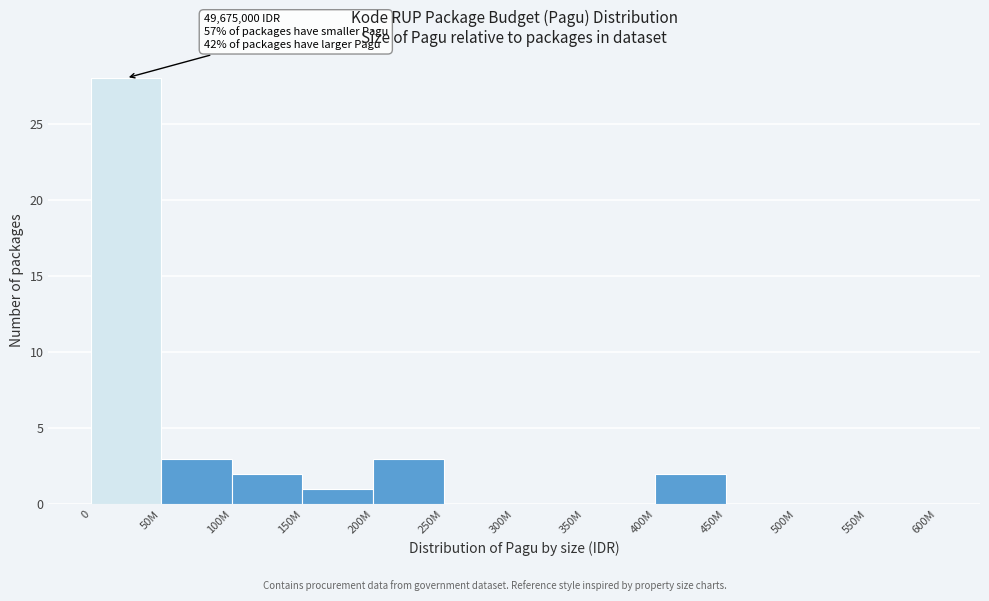

Reading left to right, transcribe all the data shown in this chart.

0=28	50M=3	100M=2	150M=1	200M=3	250M=0	300M=0	350M=0	400M=2	450M=0	500M=0	550M=0